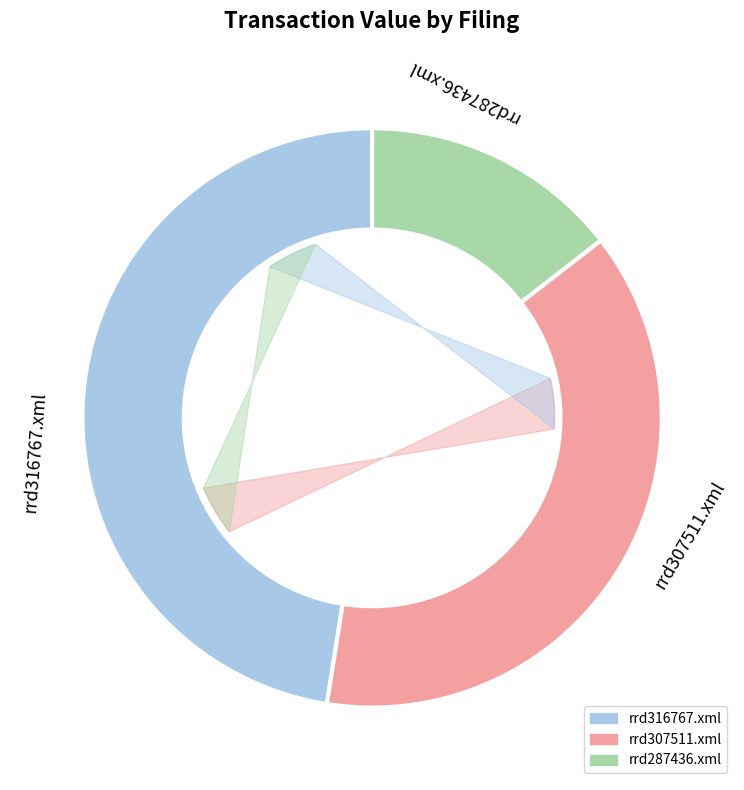

How many segments does this pie chart have?

3